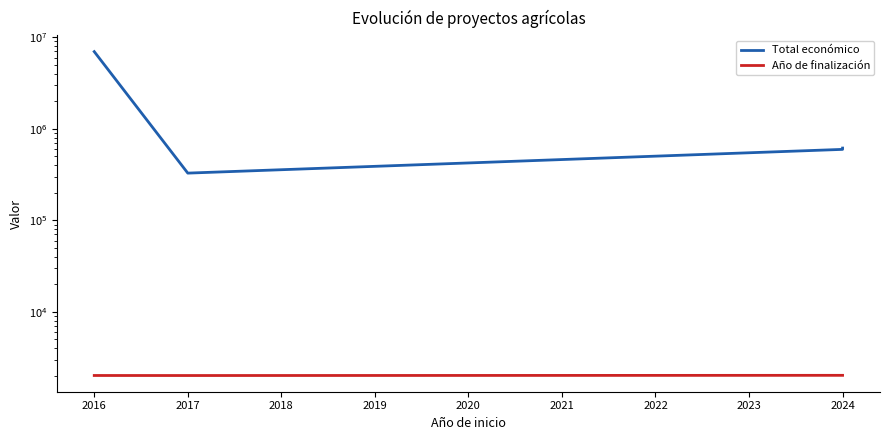

What is the difference between the second highest and second lowest values in the Año de finalización series?

8